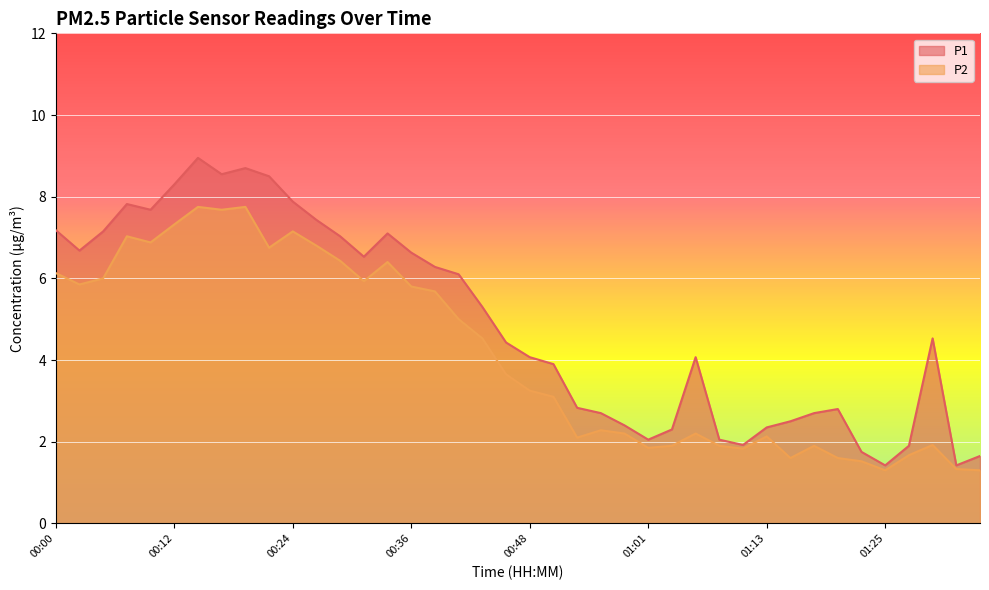

True or false: P2 has more than 2 interior local peaks.

True